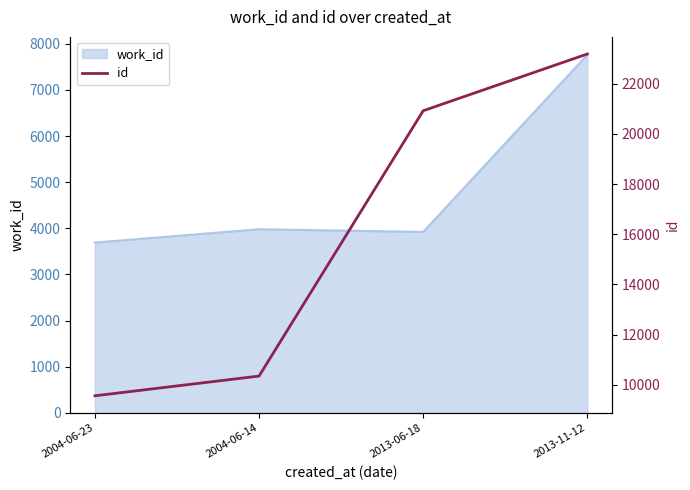

Does the chart have visible grid lines?

No